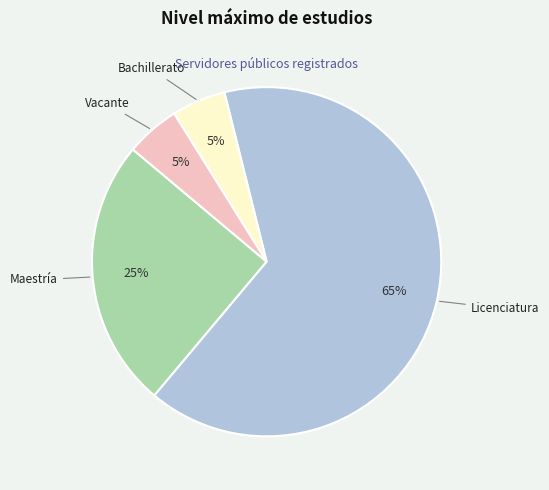

To the nearest percent, what percentage of the pie is Licenciatura?

65%